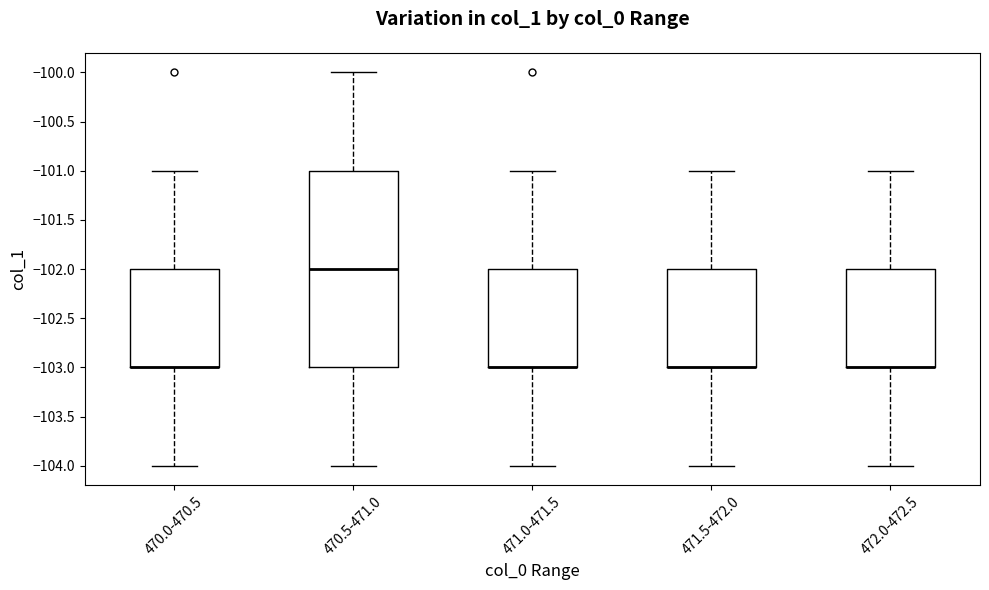

Reading left to right, transcribe this box plot: for each box, give where its median line is, the range the box spans, and where its two whiskers end, as read against the y-axis. The values are not printed on the chart, so give them approximately, as read against the axis.

470.0-470.5: median -103 (drawn on the box's lower edge), box -103 to -102, whiskers -104 to -101
470.5-471.0: median -102, box -103 to -101, whiskers -104 to -100
471.0-471.5: median -103 (drawn on the box's lower edge), box -103 to -102, whiskers -104 to -101
471.5-472.0: median -103 (drawn on the box's lower edge), box -103 to -102, whiskers -104 to -101
472.0-472.5: median -103 (drawn on the box's lower edge), box -103 to -102, whiskers -104 to -101